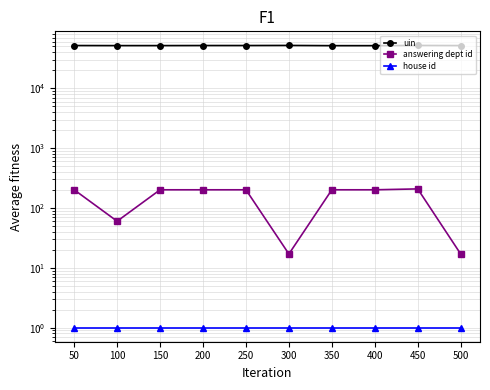

True or false: house id and answering dept id intersect in this chart.

False